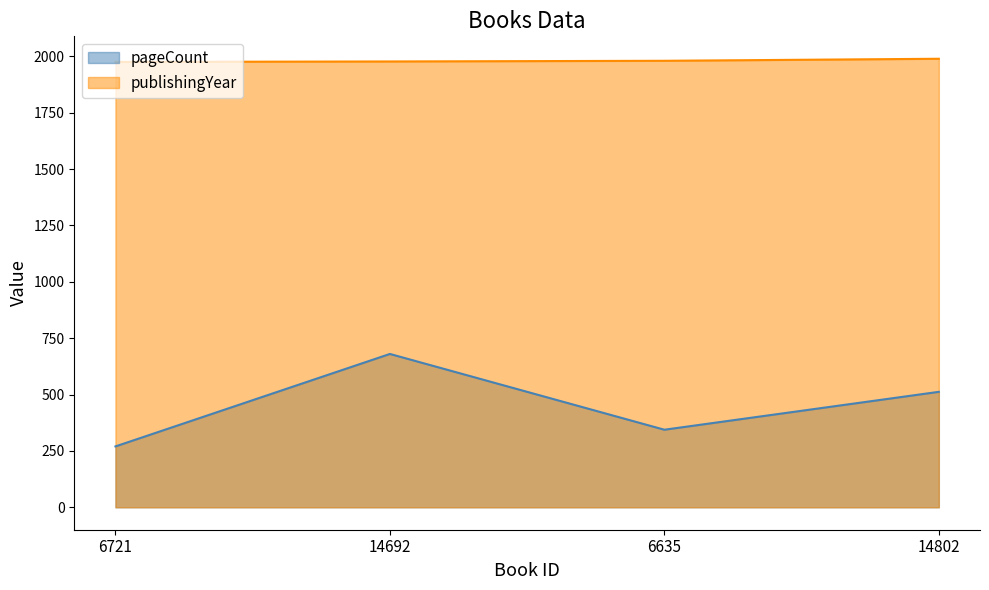

How many lines are shown in the chart?

2